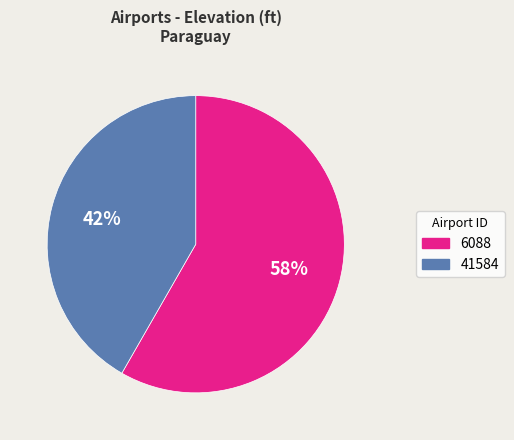

To the nearest percent, what is the average slice percentage?

50%